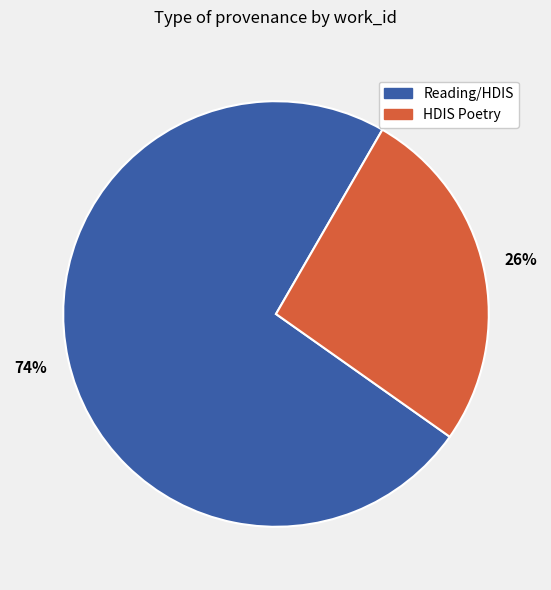

Is there a majority slice in this chart?

Yes